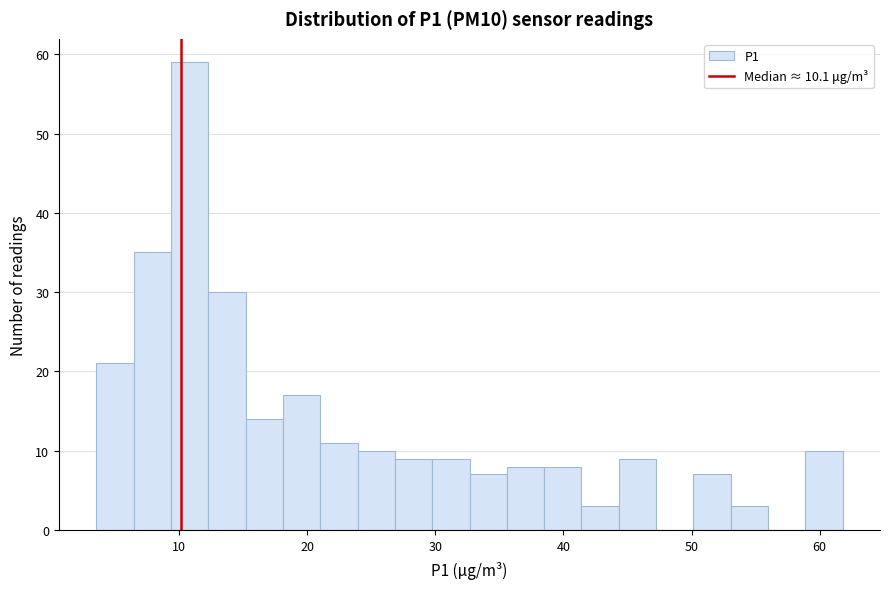

Read against the x-axis, roughly where is the centre of the tallest bar?

11